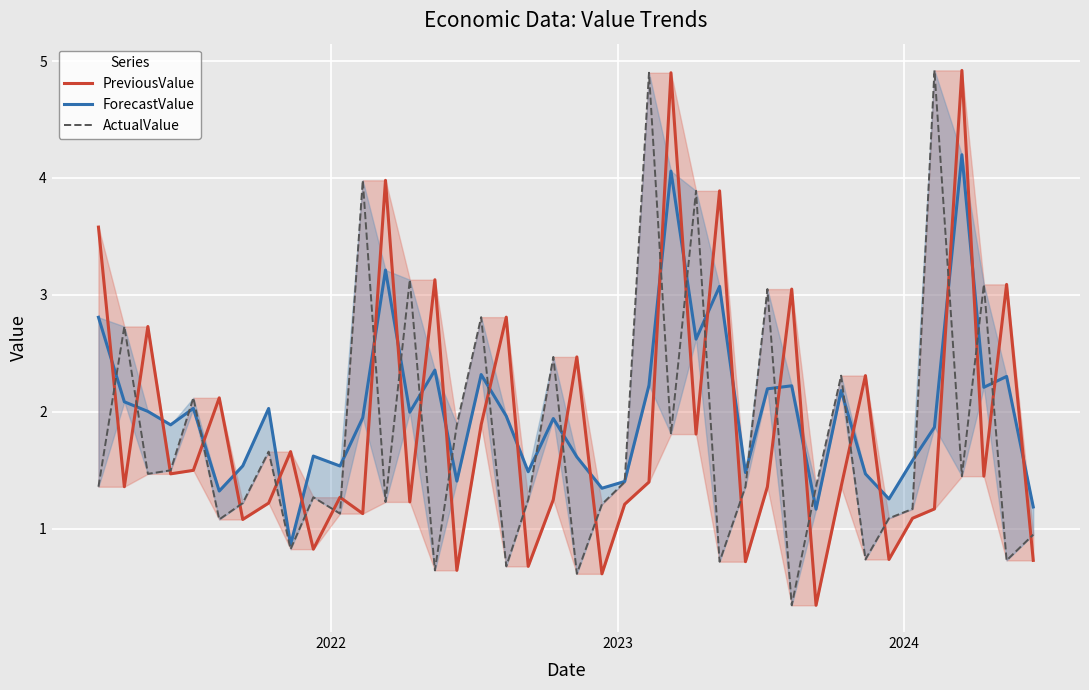

Rank the series by their average value, from lowest to highest.

ActualValue, PreviousValue, ForecastValue